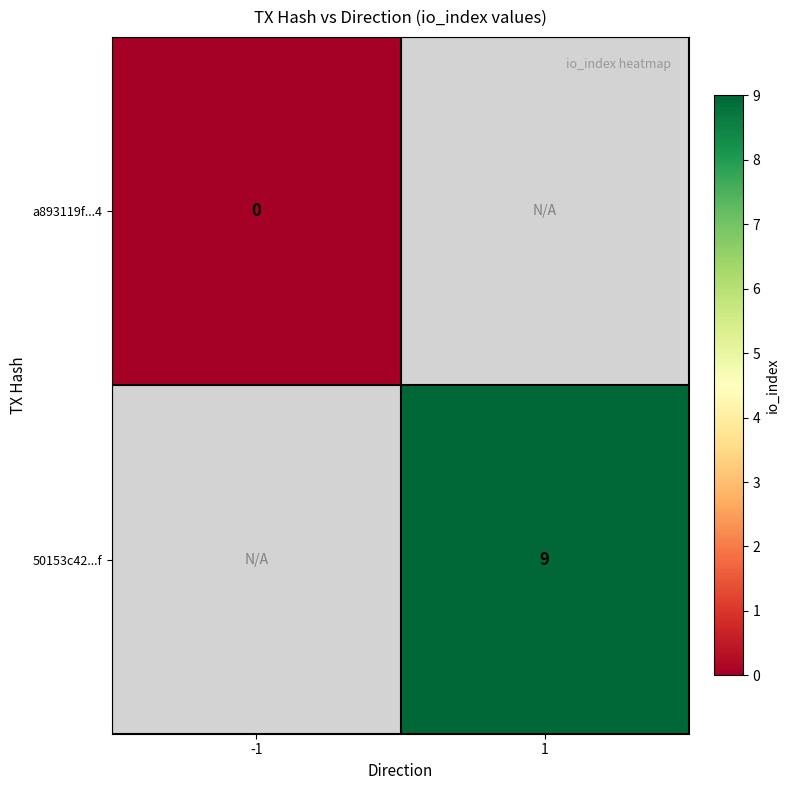

How many categories are shown in the chart?

2